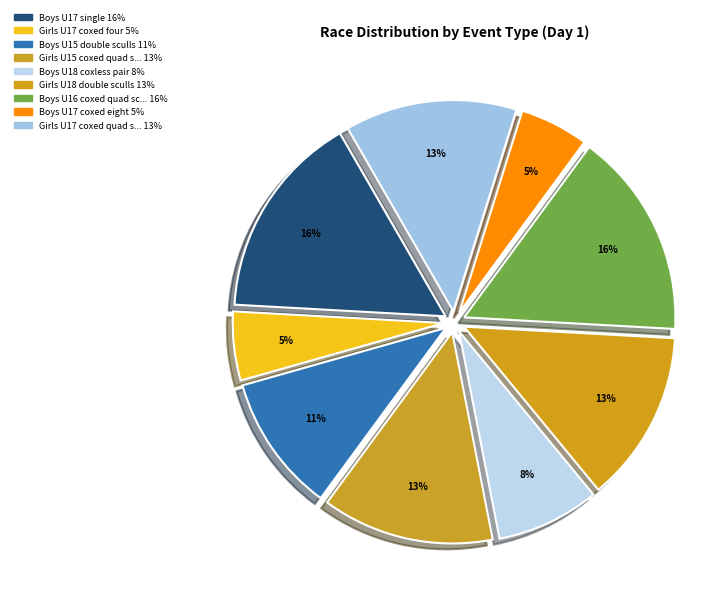

What is the largest slice in the pie chart?

Boys U17 single